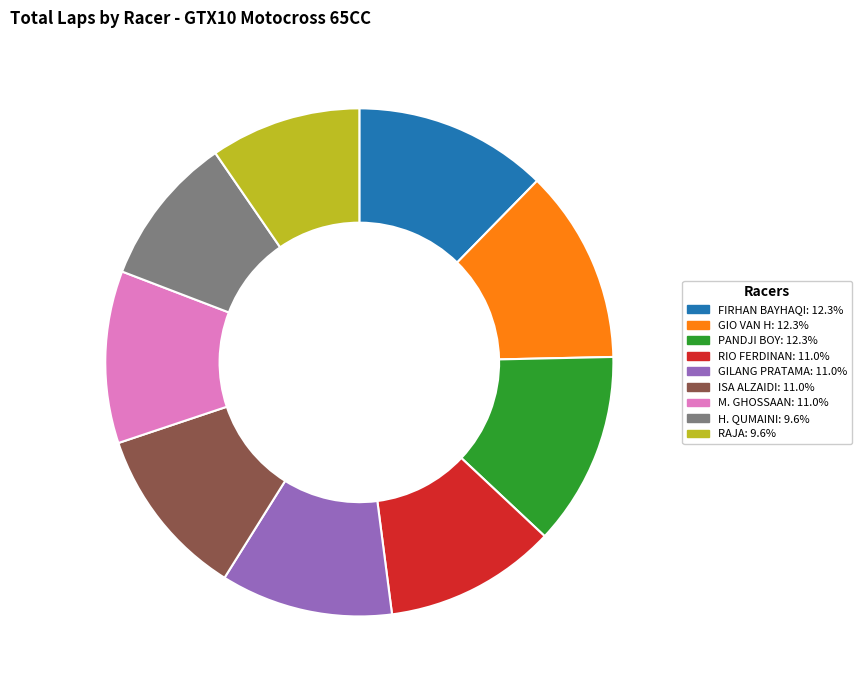

Does any single category account for the majority?

No